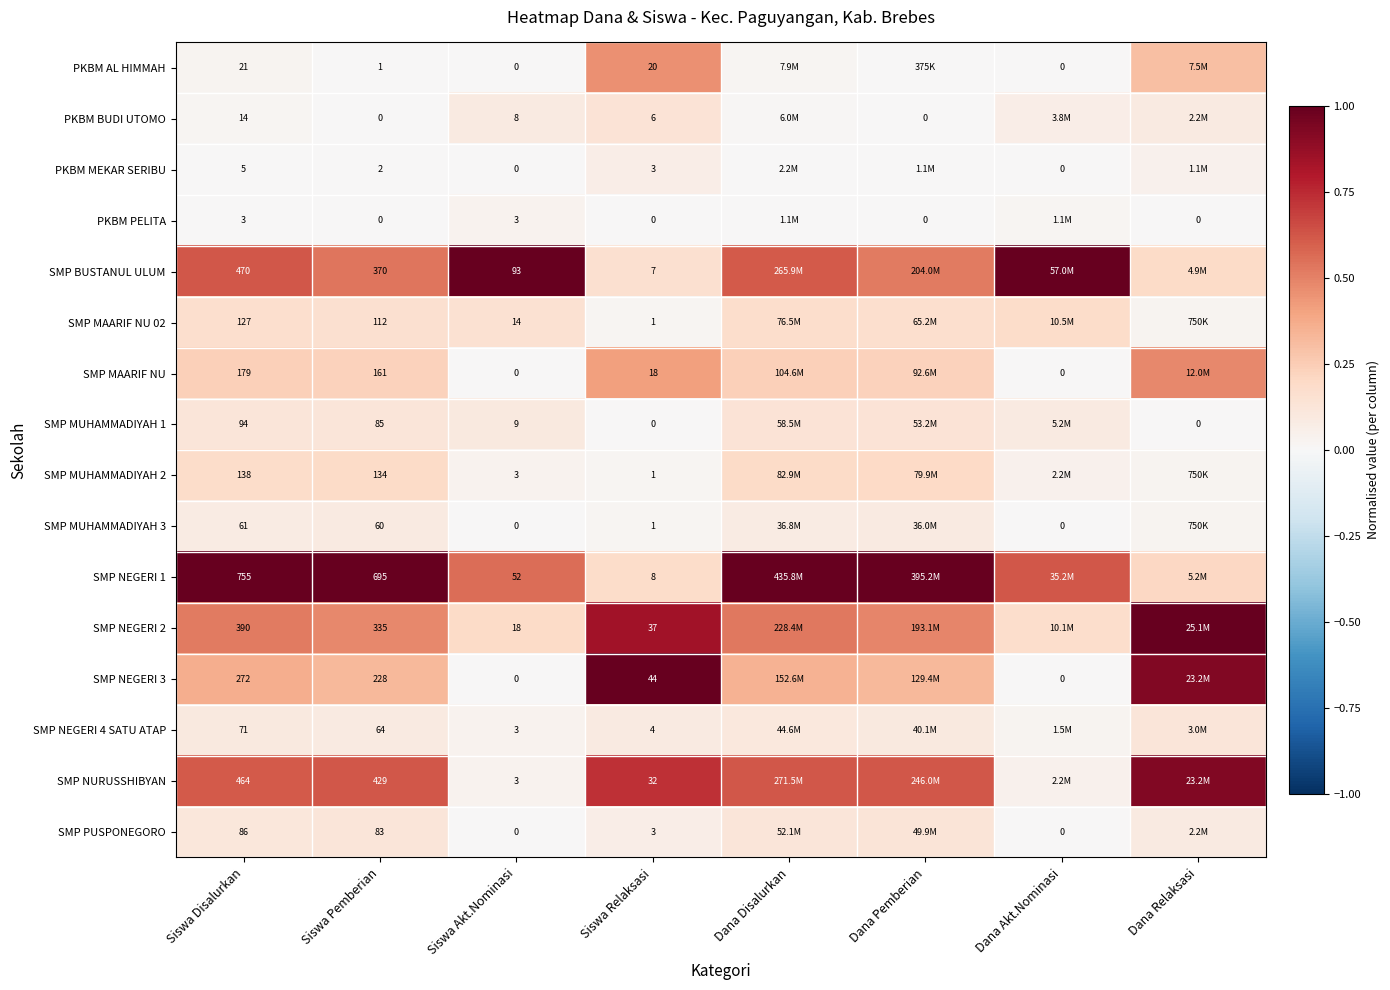

Which series changed the most between Siswa Disalurkan and Siswa Pemberian?

SMP BUSTANUL ULUM